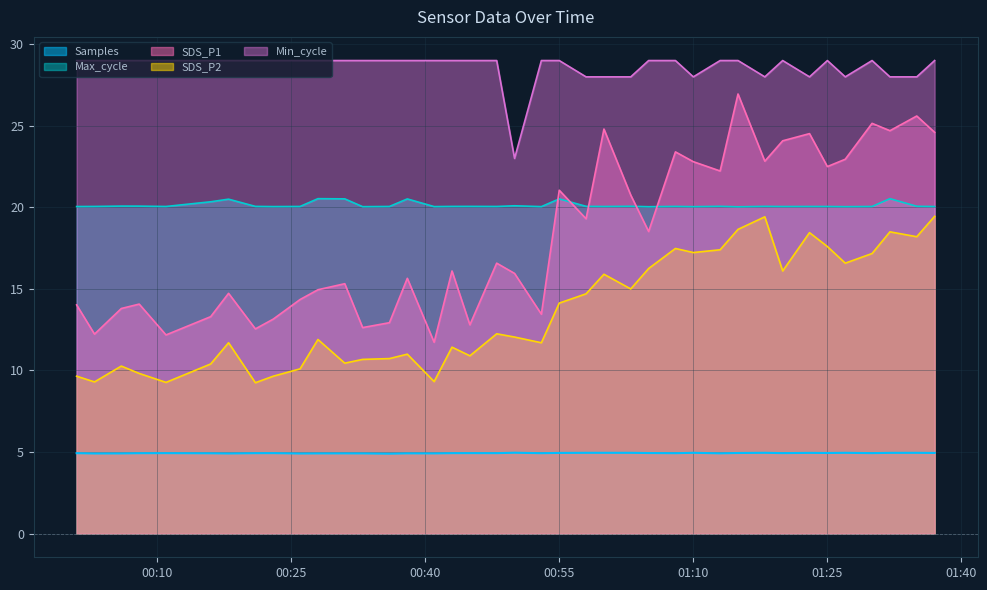

True or false: Samples has a value of 4.9 at 2023/01/21 00:21.

True